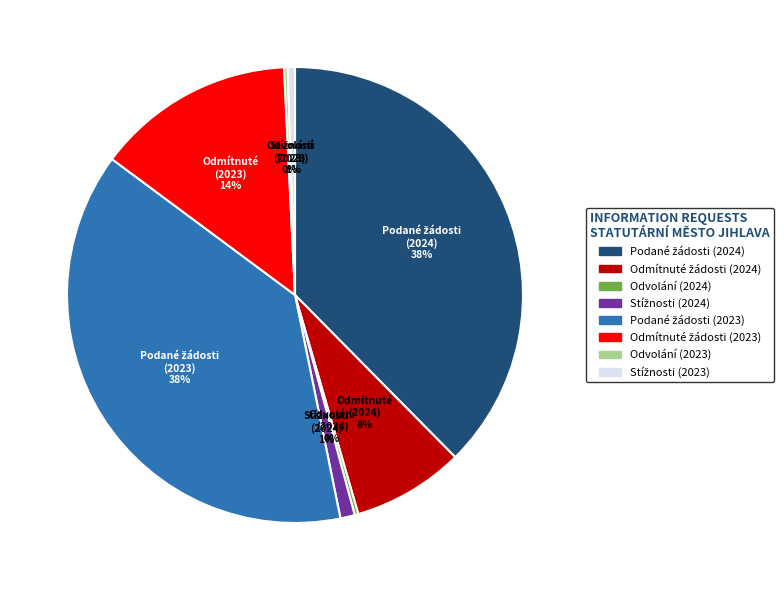

Is there any slice that represents more than half of the pie?

No